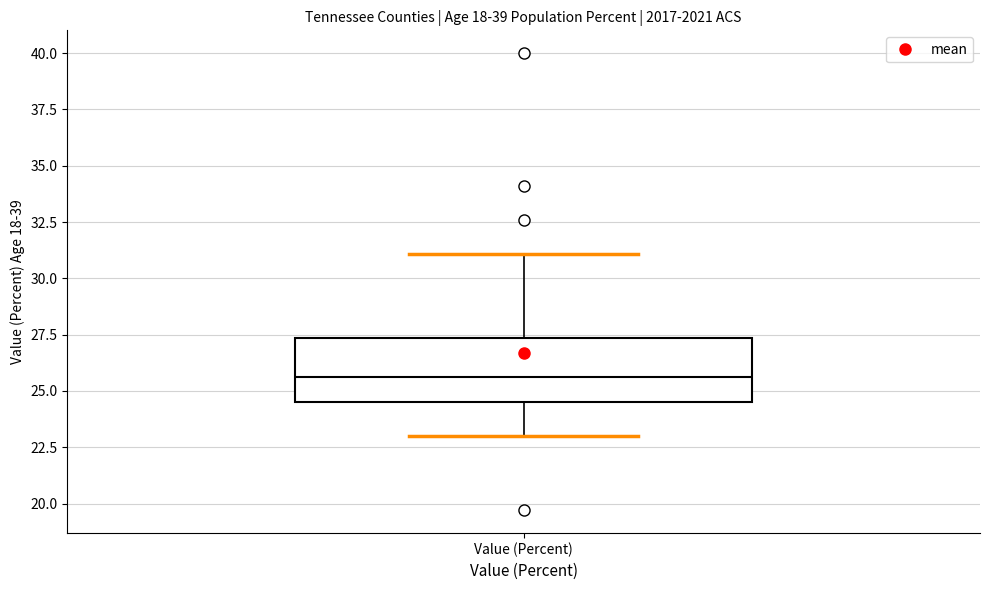

Transcribe this box plot: give where the median line is, the range the box spans, and where the two whiskers end, as read against the y-axis. The values are not printed on the chart, so give them approximately, as read against the axis.

median 25.5, box 24.5 to 27.5, whiskers 23.0 to 31.0